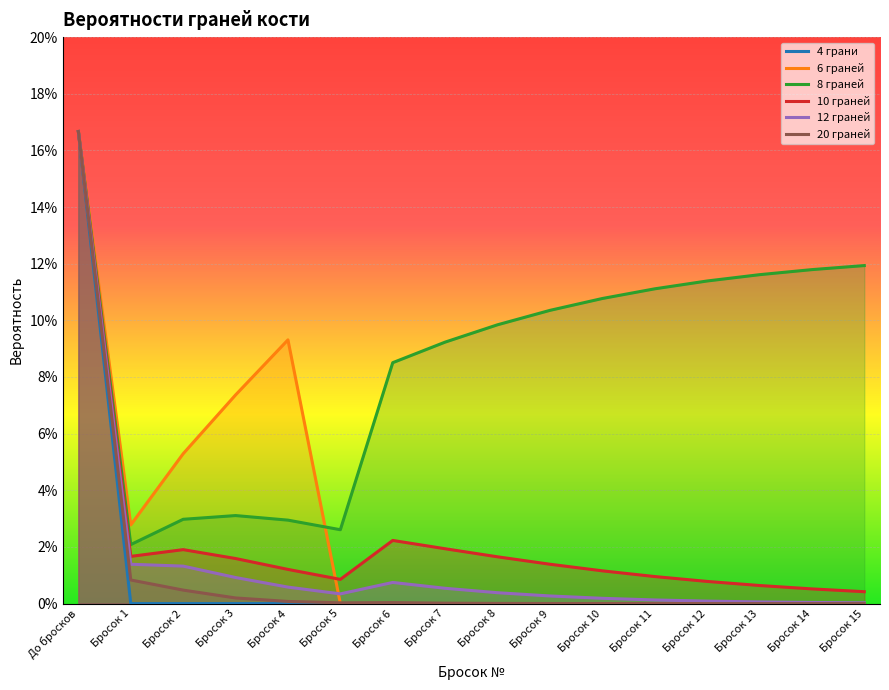

Which category has the highest value in the 4 грани series?

До бросков